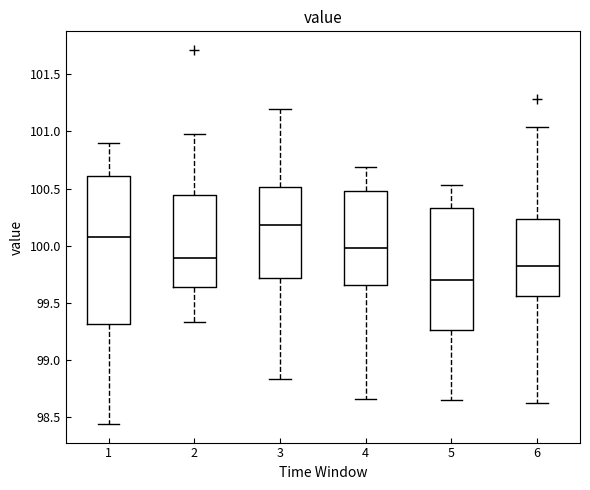

Reading left to right, transcribe this box plot: for each box, give where its median line is, the range the box spans, and where its two whiskers end, as read against the y-axis. The values are not printed on the chart, so give them approximately, as read against the axis.

1: median 100.10, box 99.30 to 100.60, whiskers 98.45 to 100.90
2: median 99.90, box 99.65 to 100.45, whiskers 99.35 to 101.00
3: median 100.20, box 99.70 to 100.50, whiskers 98.85 to 101.20
4: median 100.00, box 99.65 to 100.50, whiskers 98.65 to 100.70
5: median 99.70, box 99.25 to 100.35, whiskers 98.65 to 100.55
6: median 99.80, box 99.55 to 100.25, whiskers 98.60 to 101.05